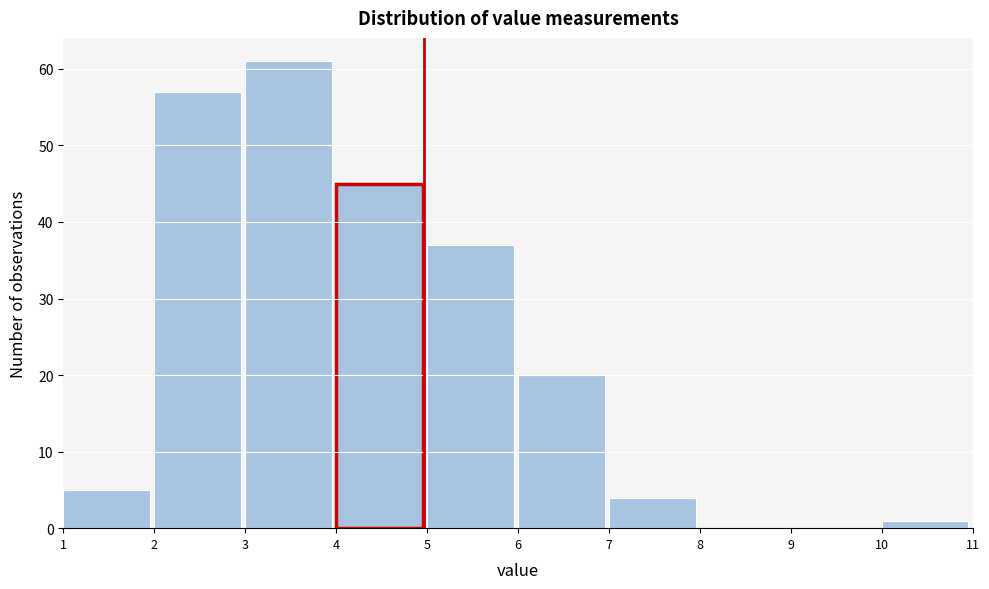

How tall is the bar that spans 10 to 11 on the x-axis? The values are not printed on the chart, so give them approximately, as read against the axis.

1